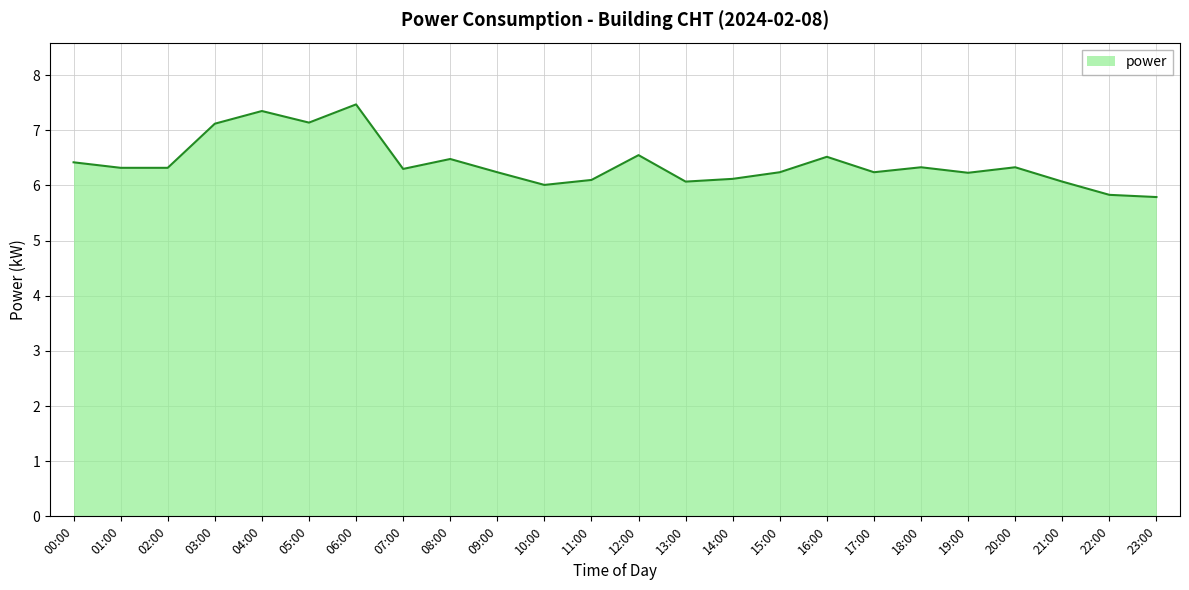

Does the chart have visible grid lines?

Yes